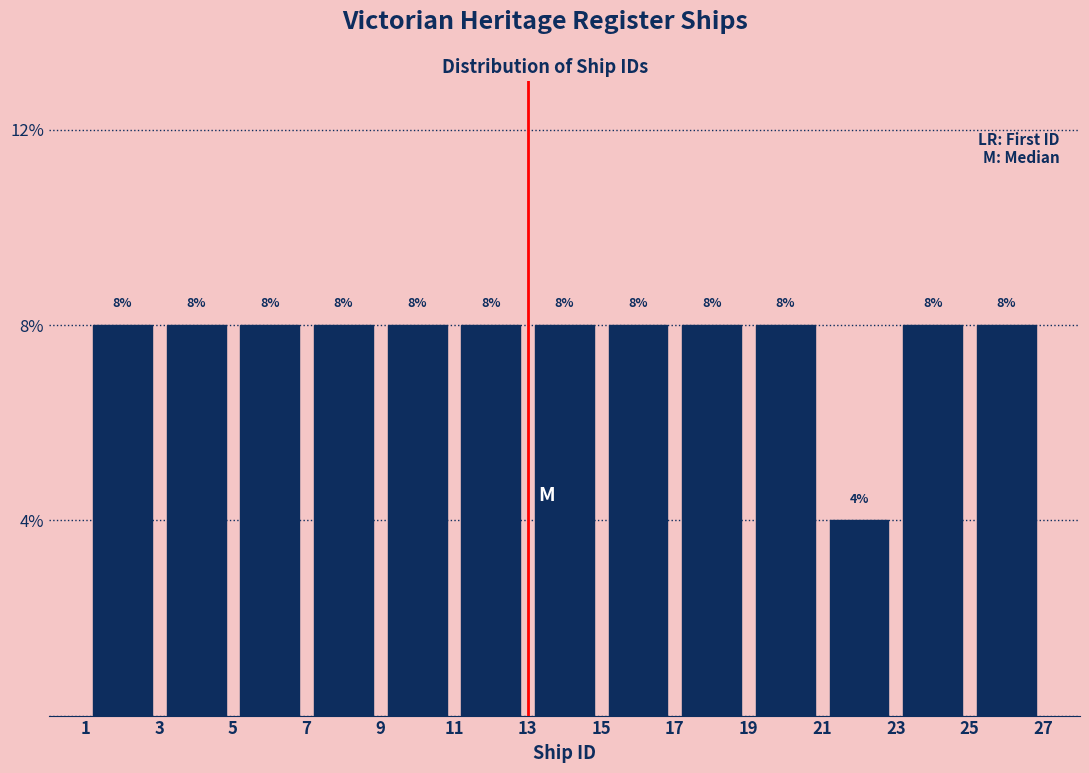

Reading left to right, transcribe this chart: for each bar, give the range it covers on the x-axis and its height.

1 to 3: 8
3 to 5: 8
5 to 7: 8
7 to 9: 8
9 to 11: 8
11 to 13: 8
13 to 15: 8
15 to 17: 8
17 to 19: 8
19 to 21: 8
21 to 23: 4
23 to 25: 8
25 to 27: 8